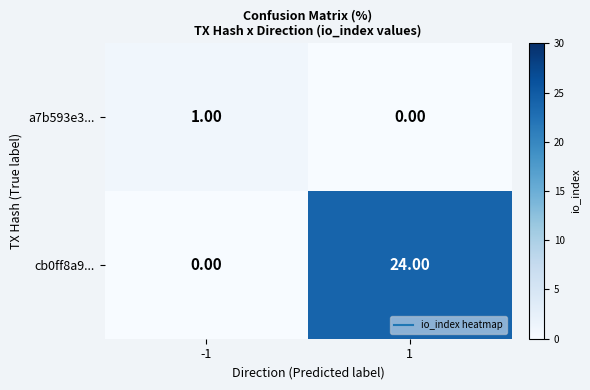

What is the difference between the cb0ff8a9... values at 1 and -1?

24